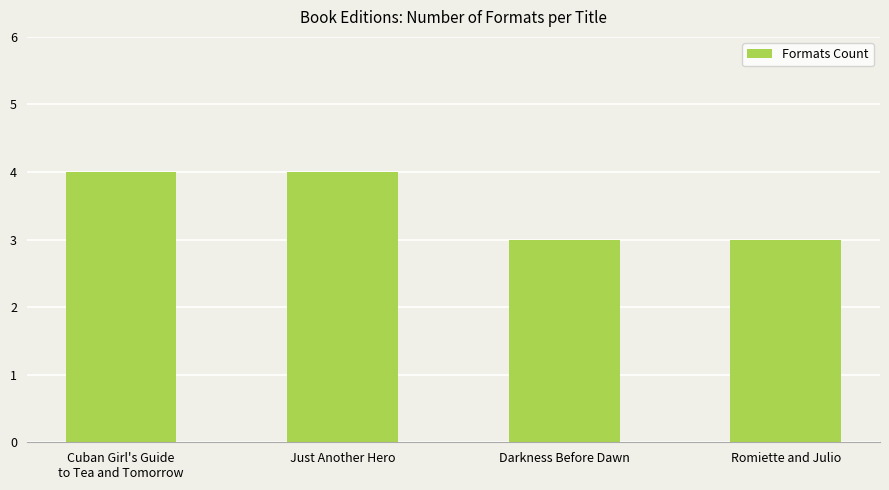

What is the sum of the values at Cuban Girl's Guide
to Tea and Tomorrow and Just Another Hero?

8